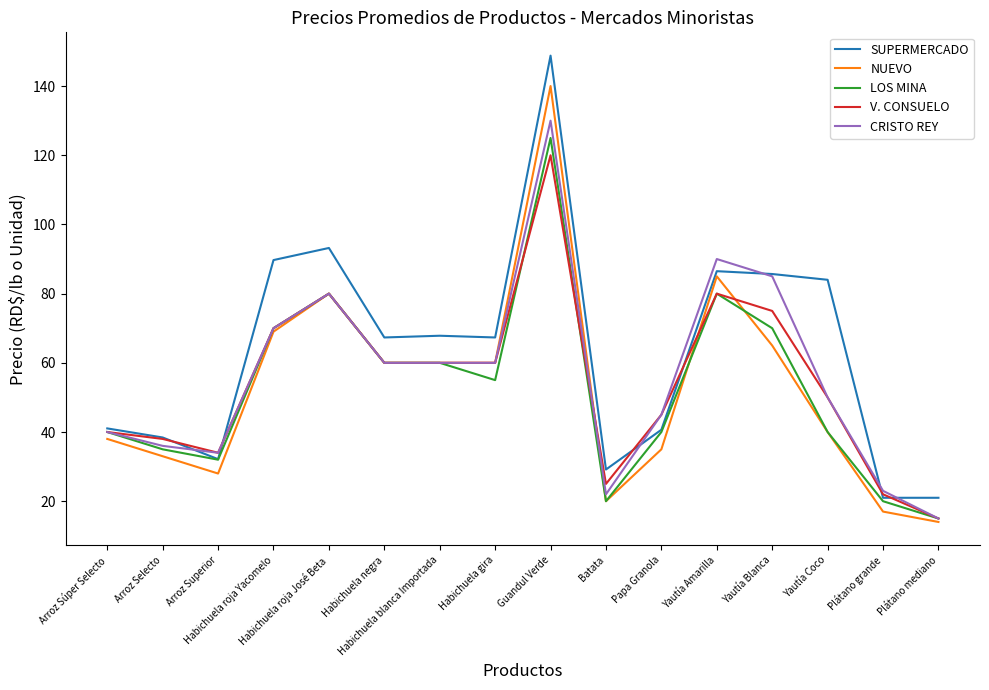

What position from the right is Habichuela gira?

9